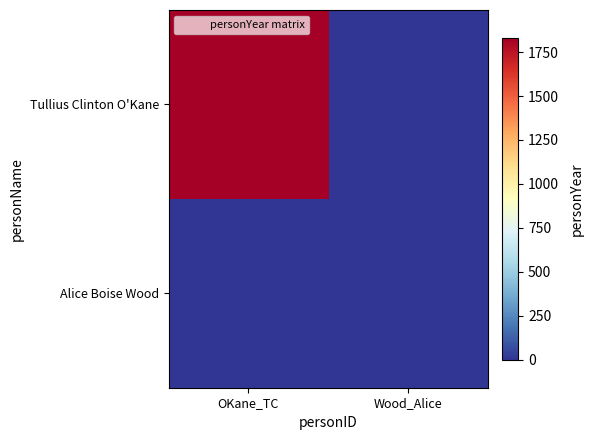

Which series has the largest total across all categories?

Tullius Clinton O'Kane